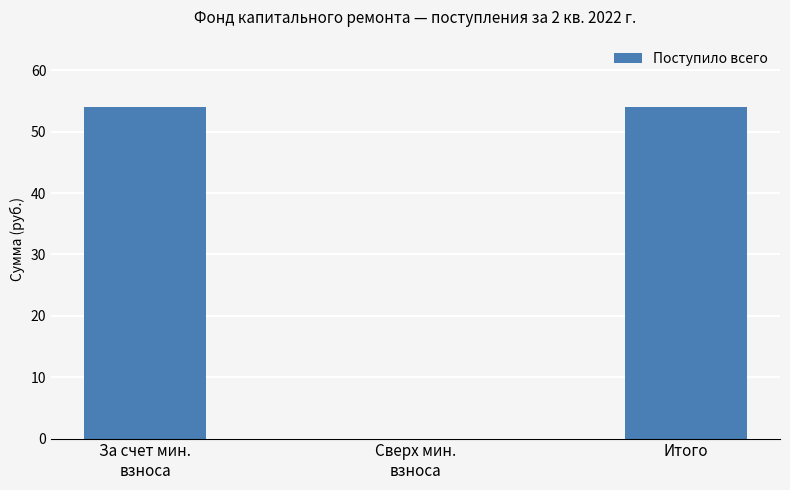

What is the sum of the values at Сверх мин.
взноса and Итого?

54.0